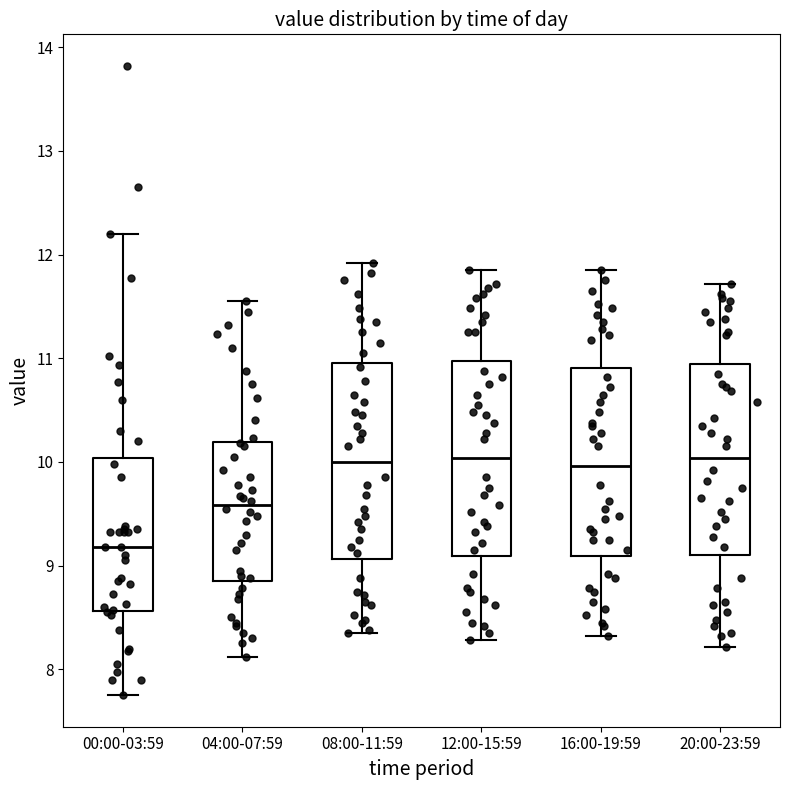

Which box's median line is the lowest?

00:00-03:59